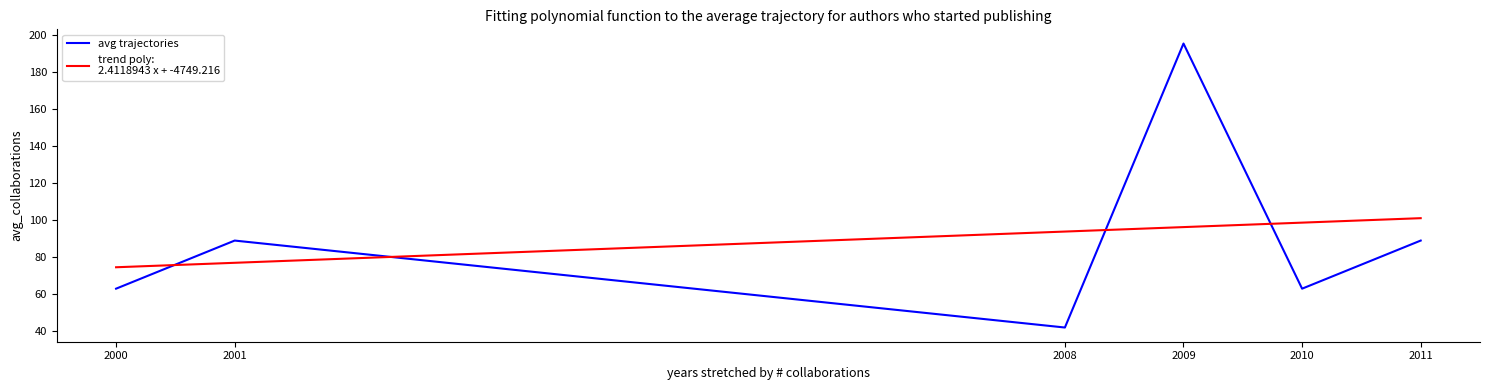

Does the chart display data point markers on the line(s)?

No